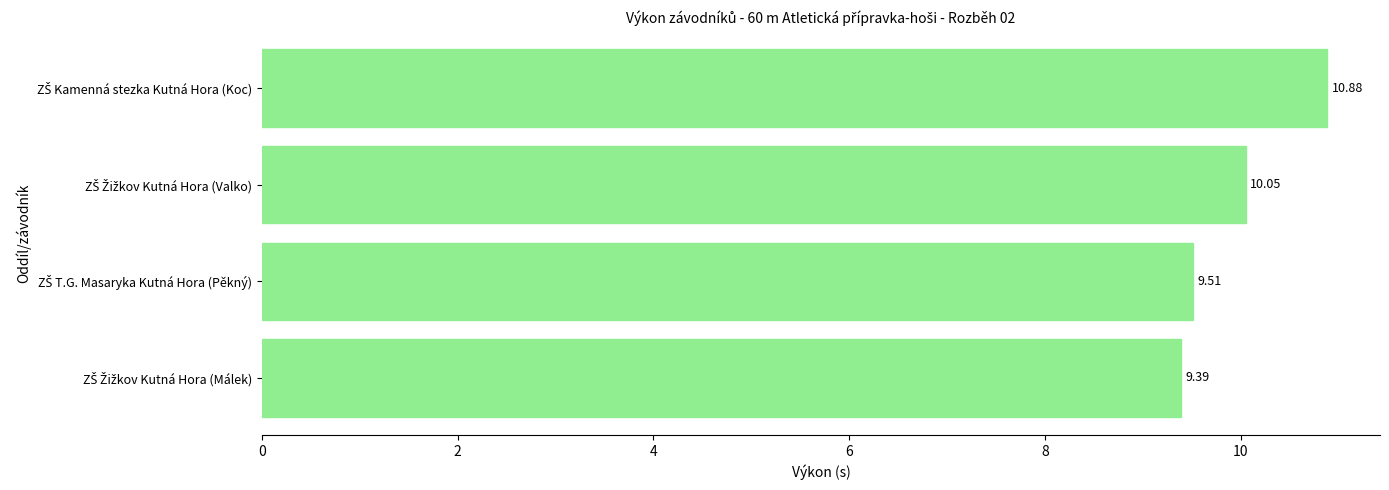

What is the sum of all values?

39.8